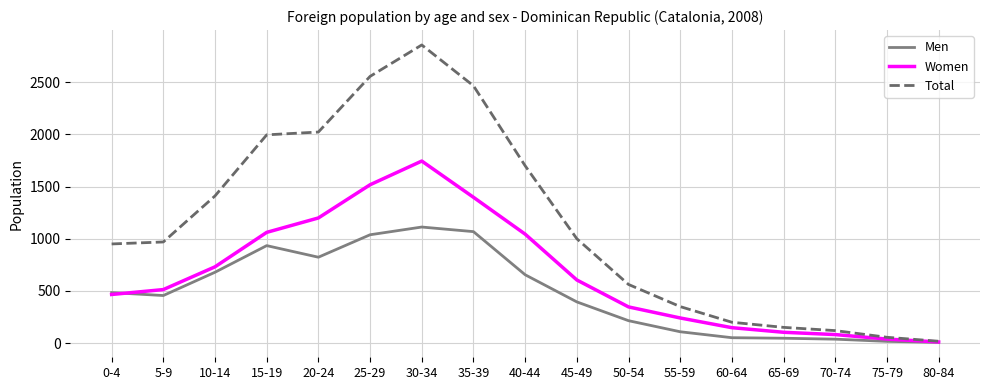

Is it true that Men equals 52 at 60-64?

True